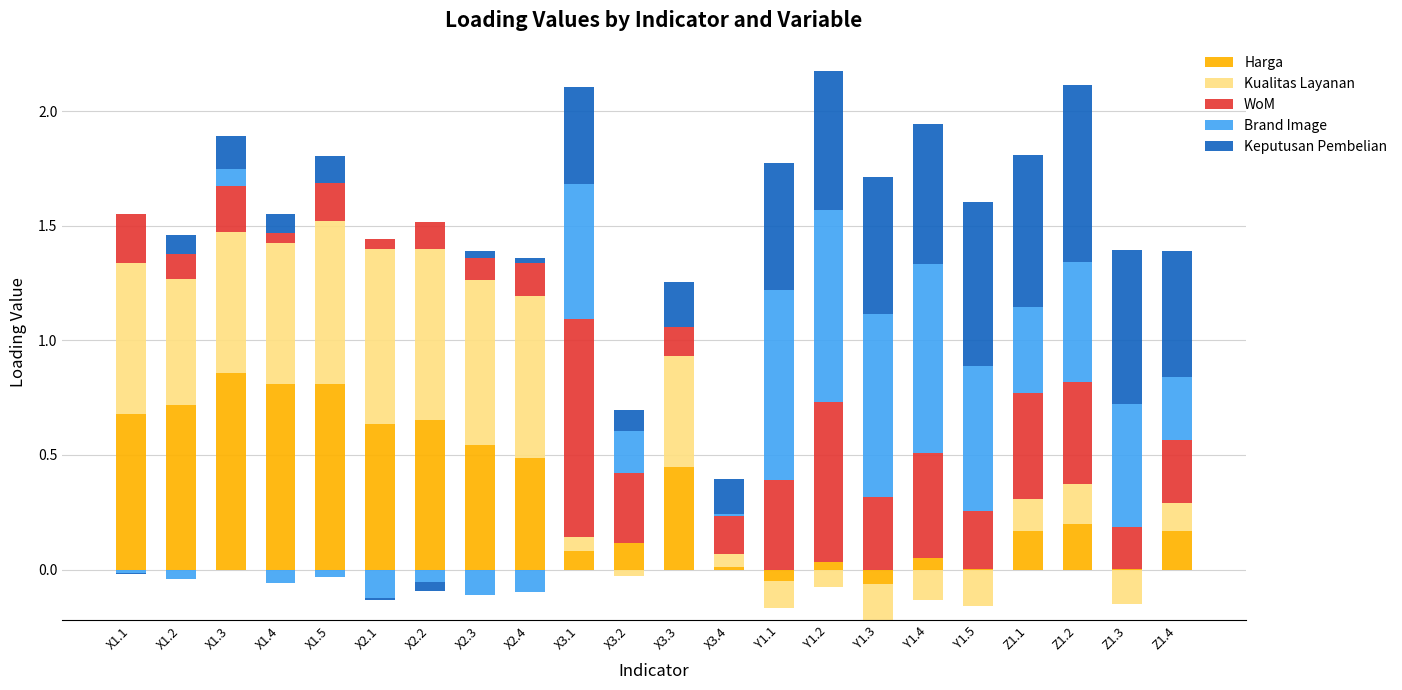

What is the average value of the Brand Image series?

0.3